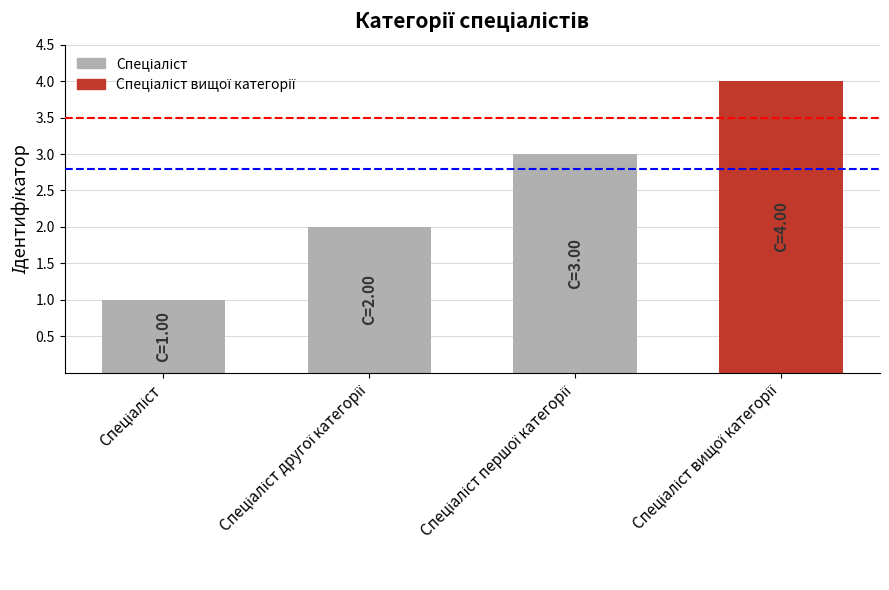

What is the sum of all values?

10